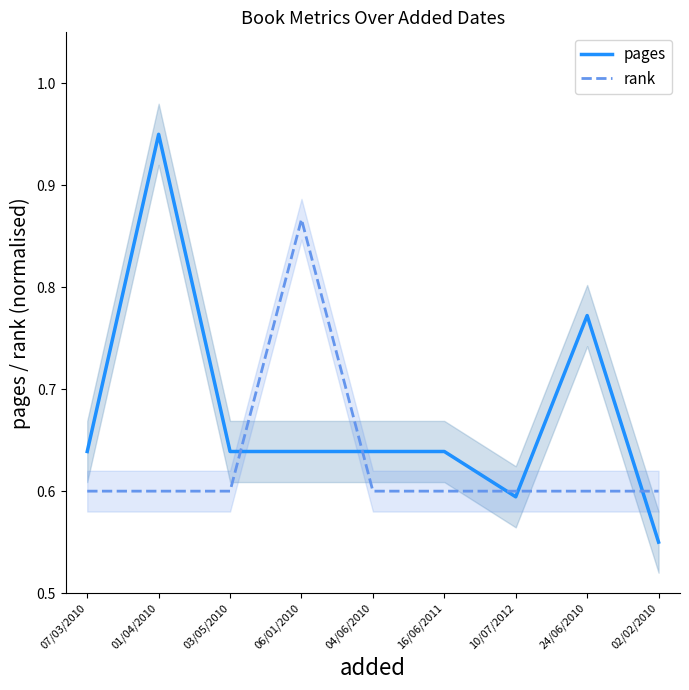

Reading right to left, transcribe all the data shown in this chart.

pages: 0.6	0.8	0.6	0.6	0.6	0.6	0.6	1.0	0.6
rank: 0.6	0.6	0.6	0.6	0.6	0.9	0.6	0.6	0.6